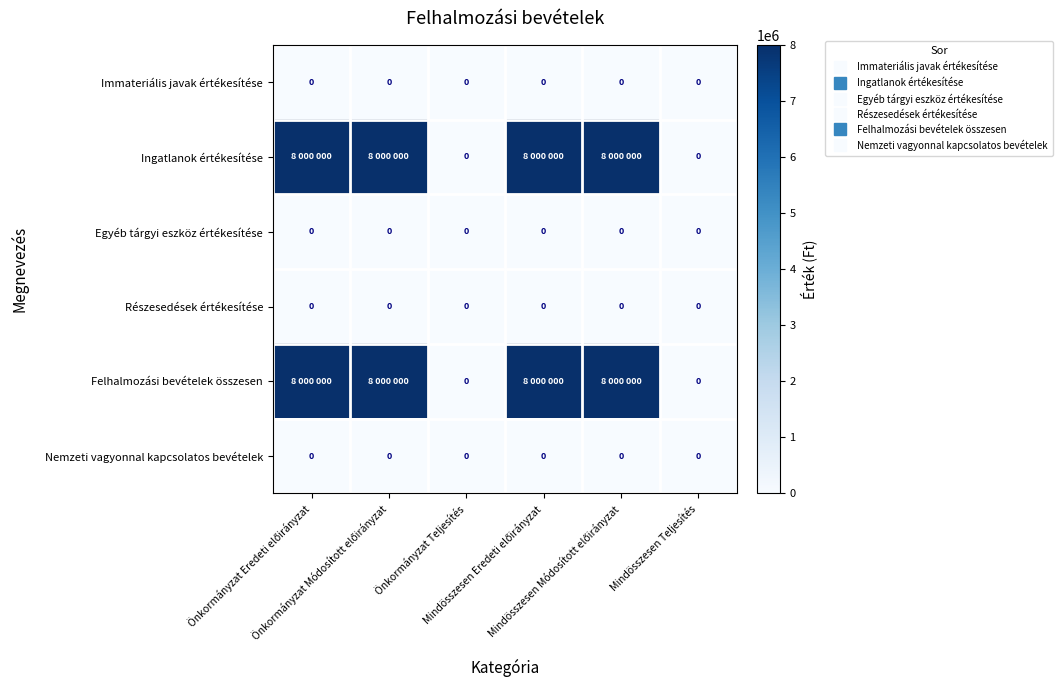

Is the value of Részesedések értékesítése at Mindösszesen Módosított előirányzat greater than the value of Felhalmozási bevételek összesen at Mindösszesen Eredeti előirányzat?

No